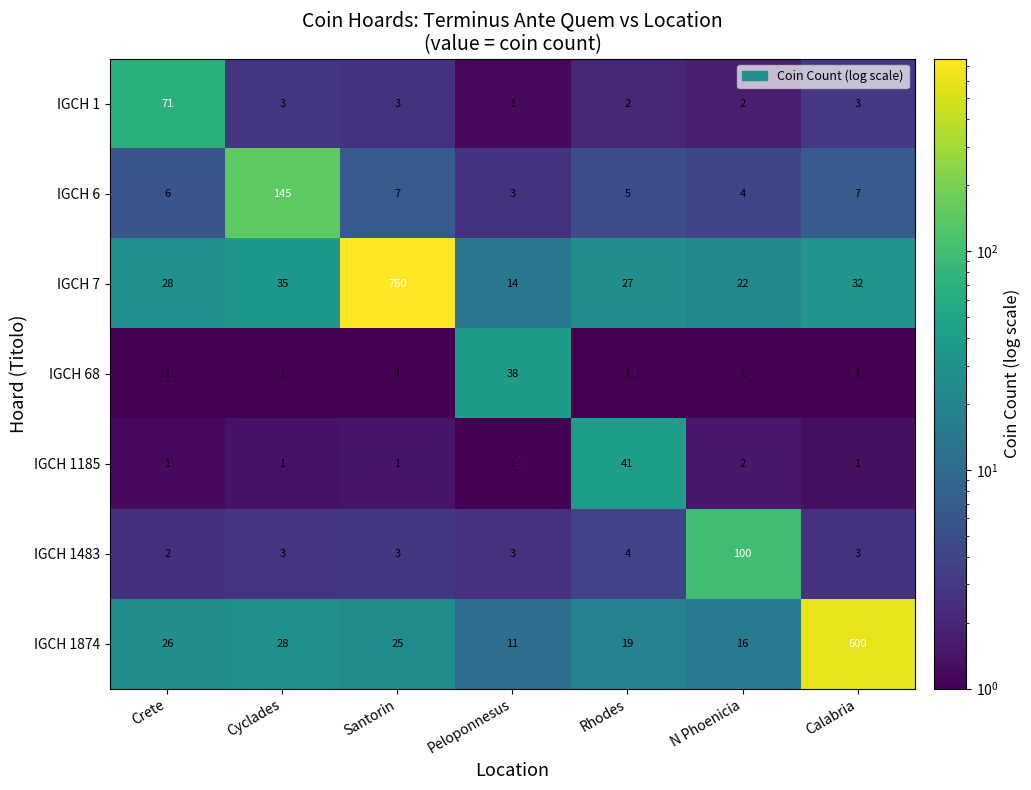

List the labels in order of IGCH 7 value, smallest first.

Peloponnesus, N Phoenicia, Rhodes, Crete, Calabria, Cyclades, Santorin